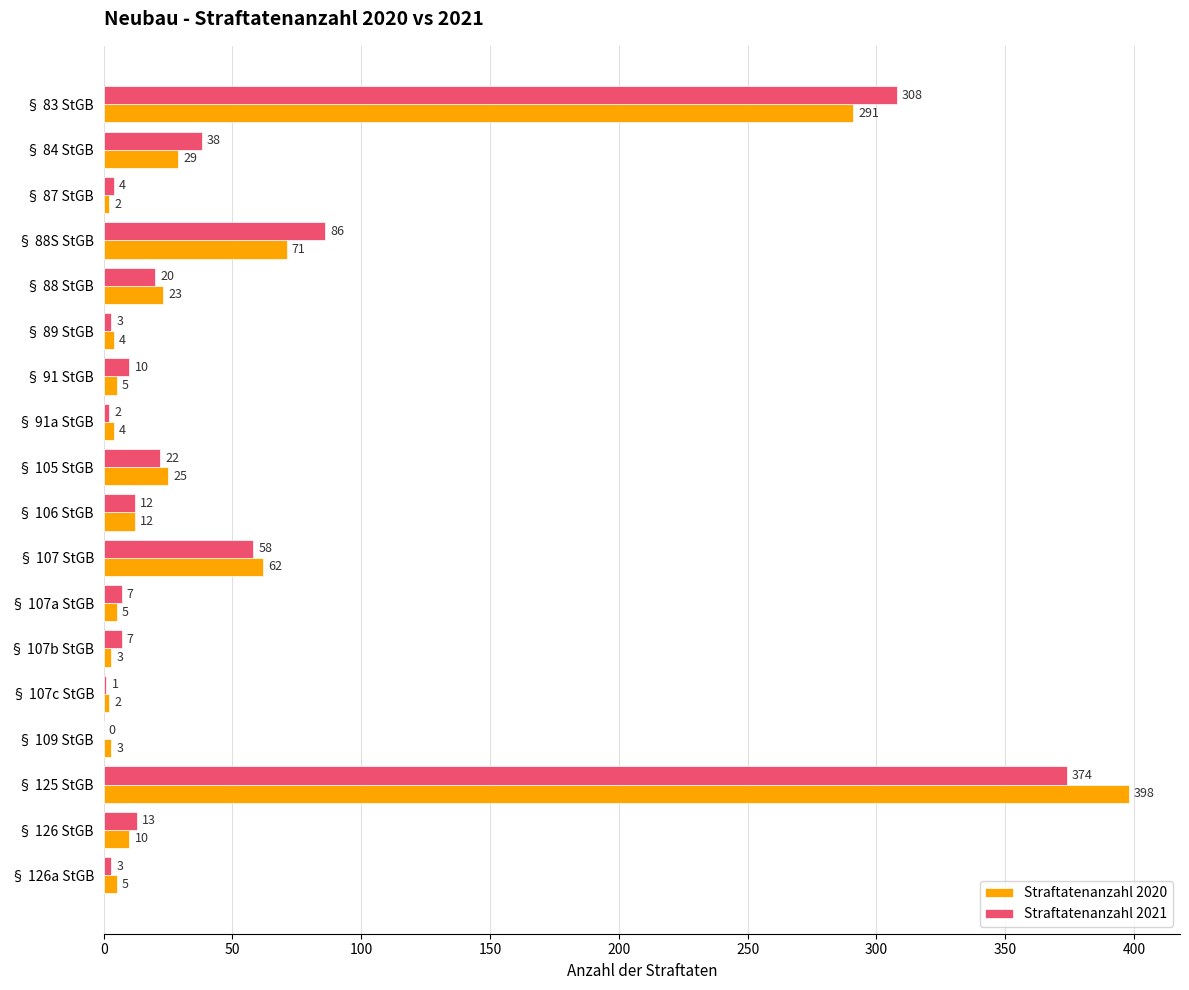

Is it true that Straftatenanzahl 2020 equals 4 at § 89 StGB?

True